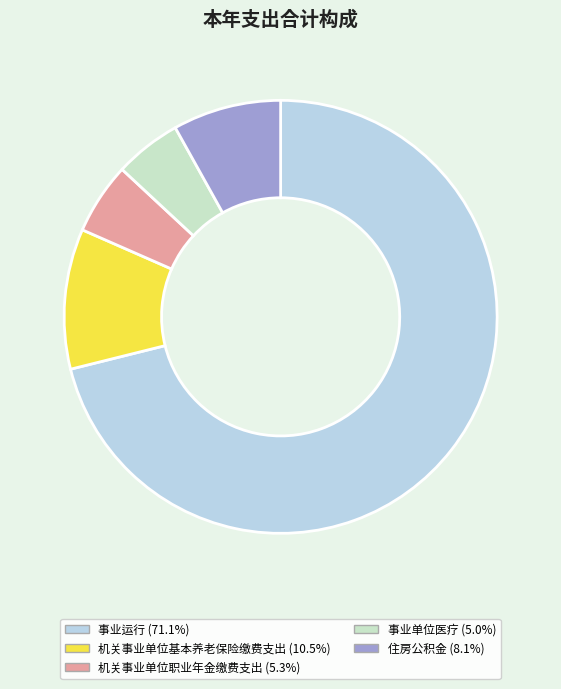

How many segments does this pie chart have?

5